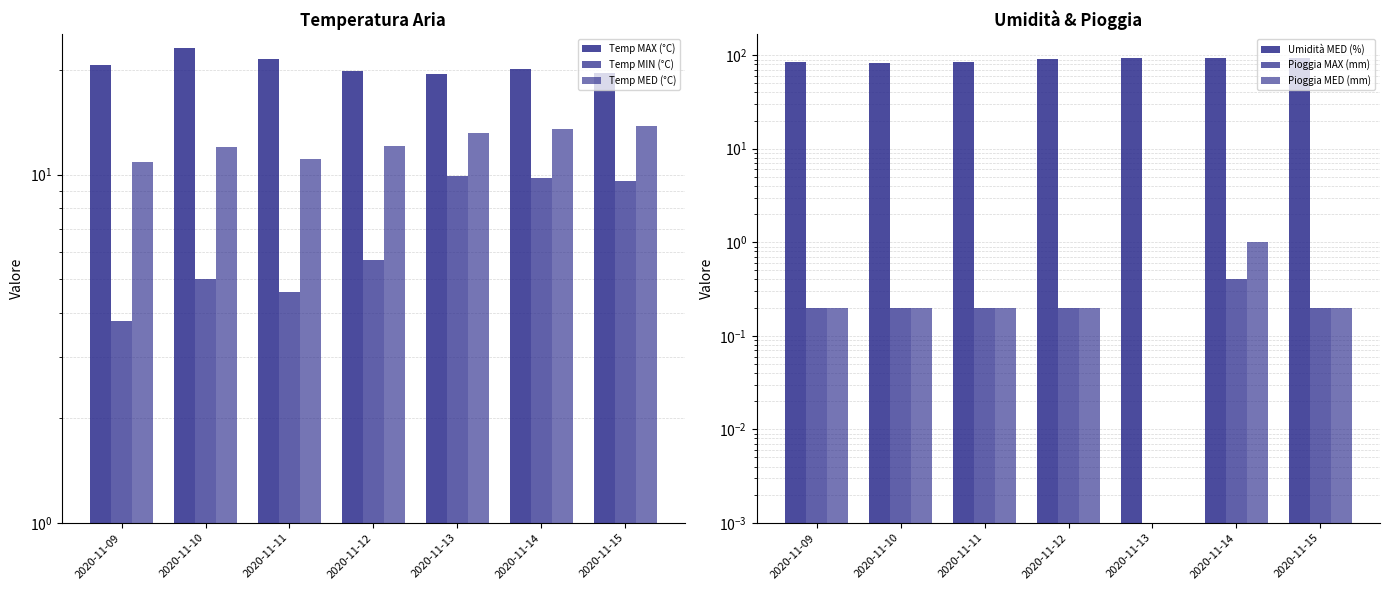

What is the value of the Pioggia MED (mm) bar at the 6th from the left?

1.0